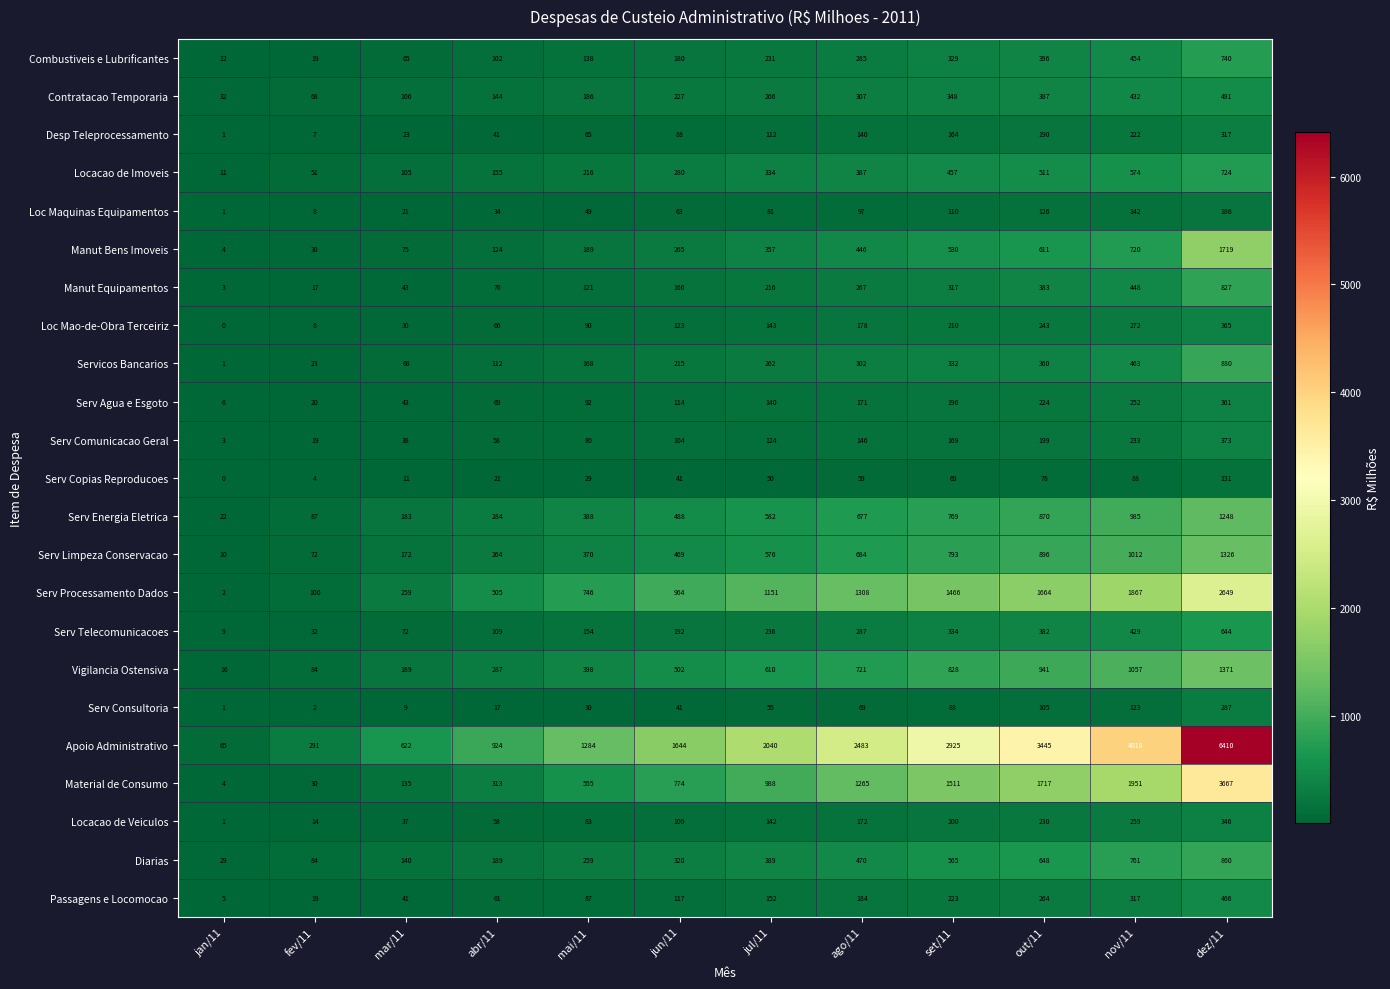

At which label is Manut Bens Imoveis closest to 861?

nov/11